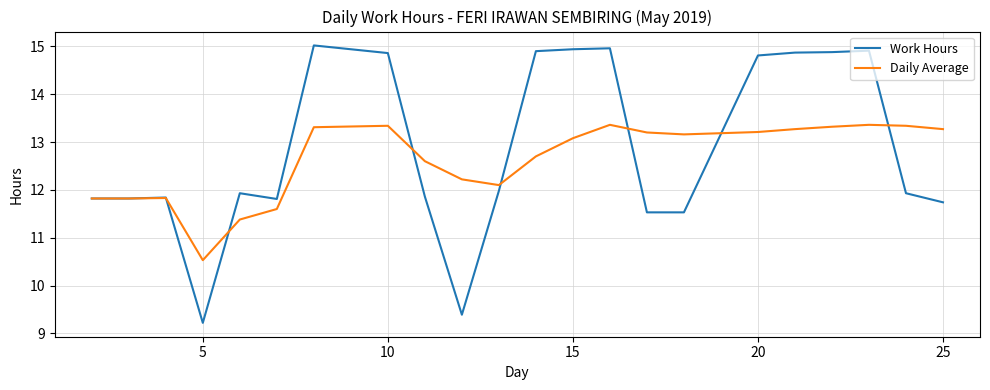

Rank the series by their maximum value, from highest to lowest.

Work Hours, Daily Average